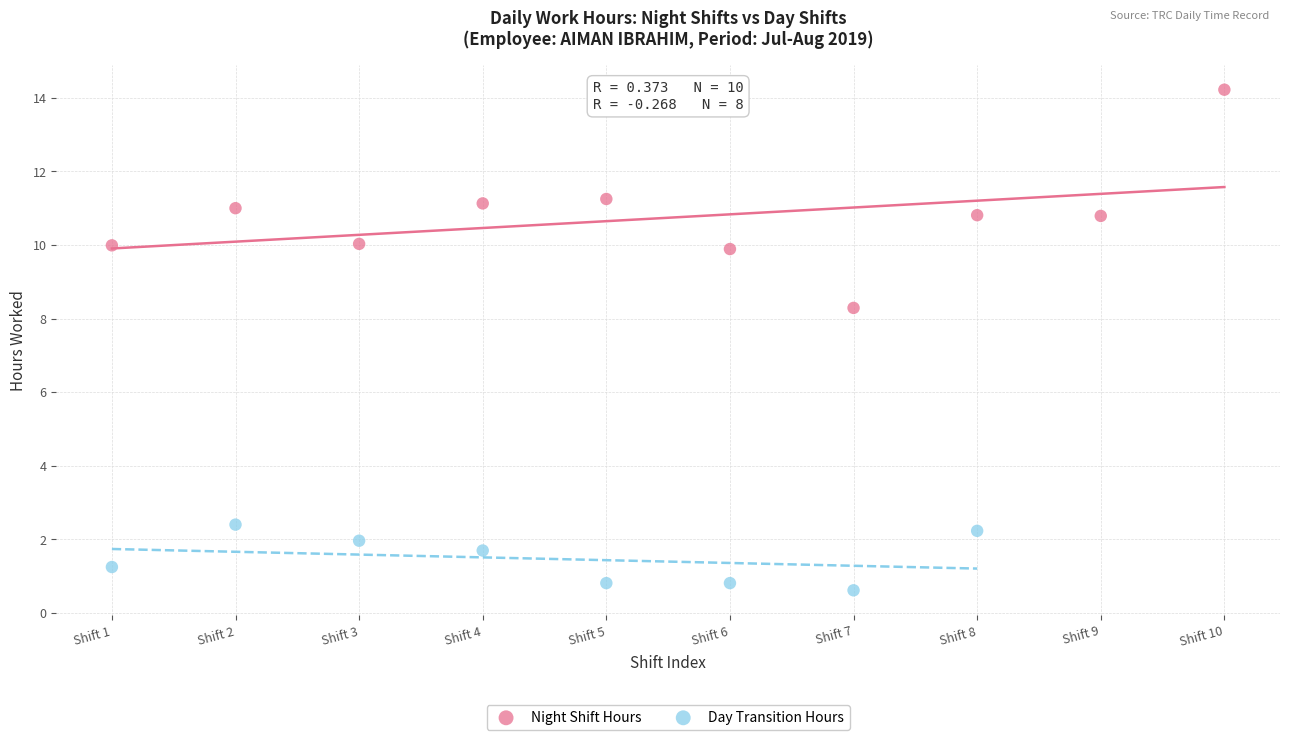

Which series has the largest Y range (max minus min)?

Night Shift Hours